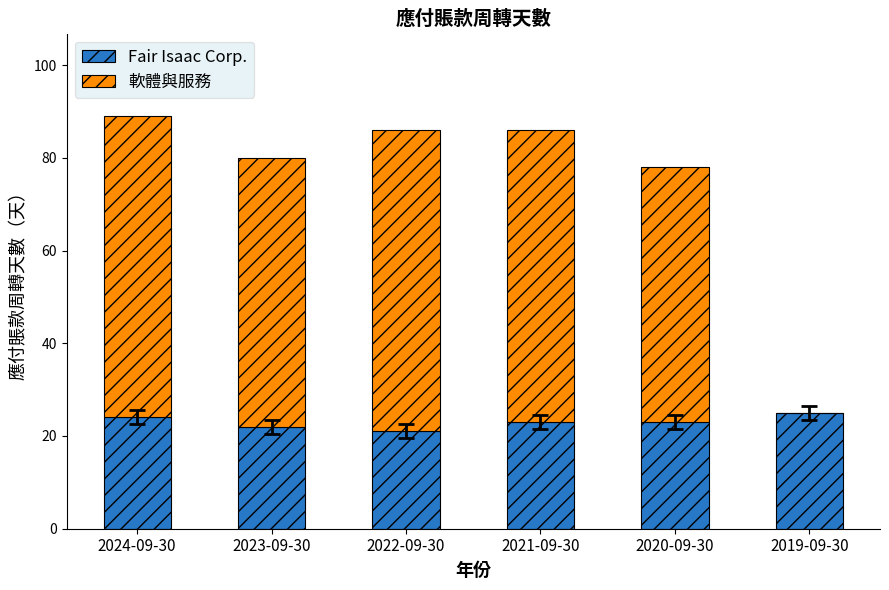

What is the sum of the Fair Isaac Corp. values at 2019-09-30 and 2020-09-30?

48